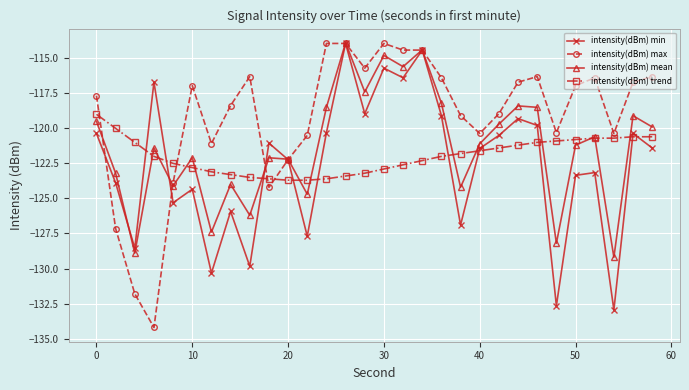

Which series has the largest total across all categories?

intensity(dBm) max